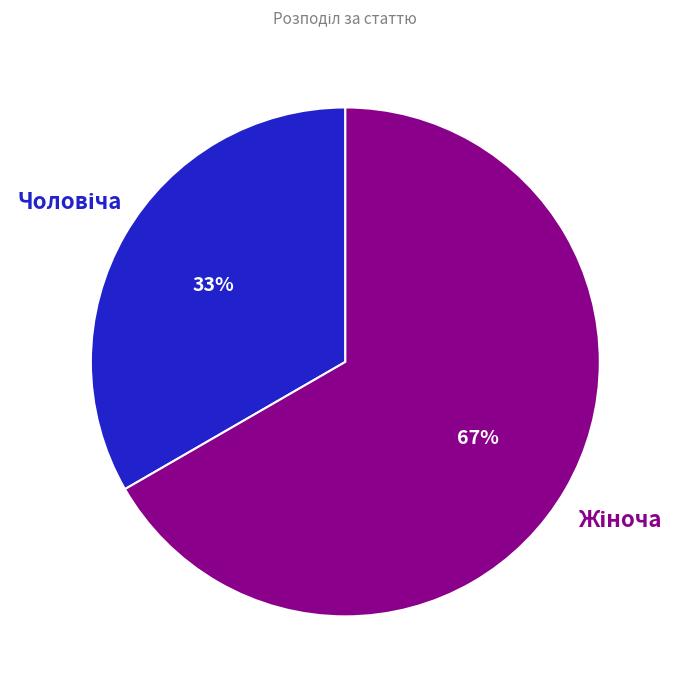

To the nearest percent, what is the average slice percentage?

50%